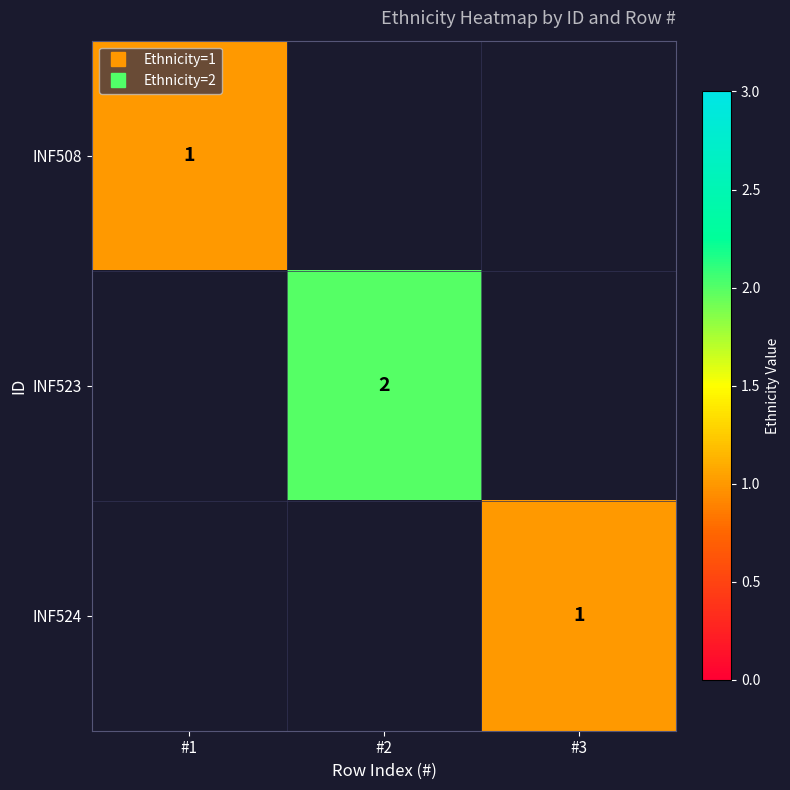

How many values in INF508 are above zero?

1